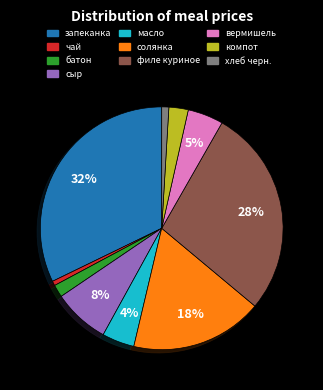

To the nearest percent, what is the average slice percentage?

10%